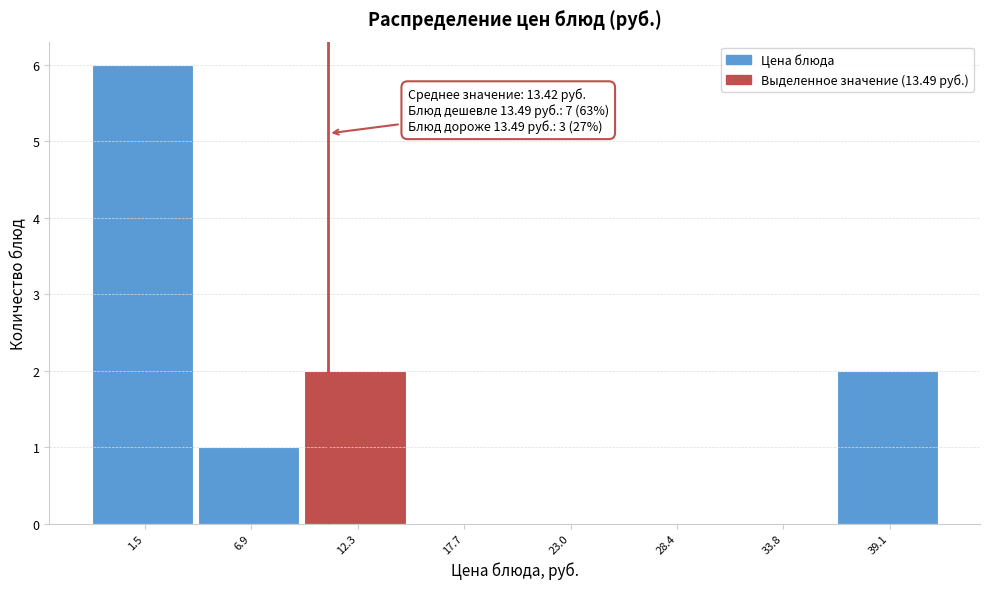

Reading right to left, list all the values displayed in this chart.

39.1=2	33.8=0	28.4=0	23.0=0	17.7=0	12.3=2	6.9=1	1.5=6